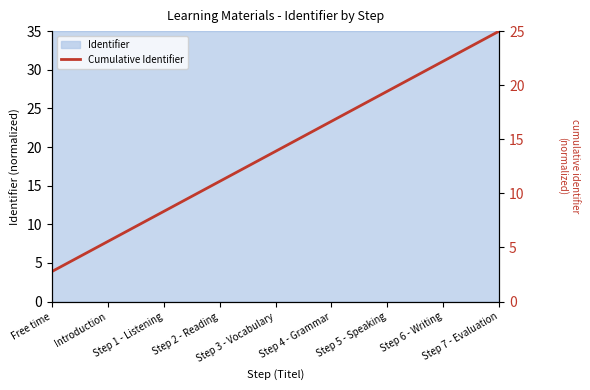

What position from the right is Step 6 - Writing?

2